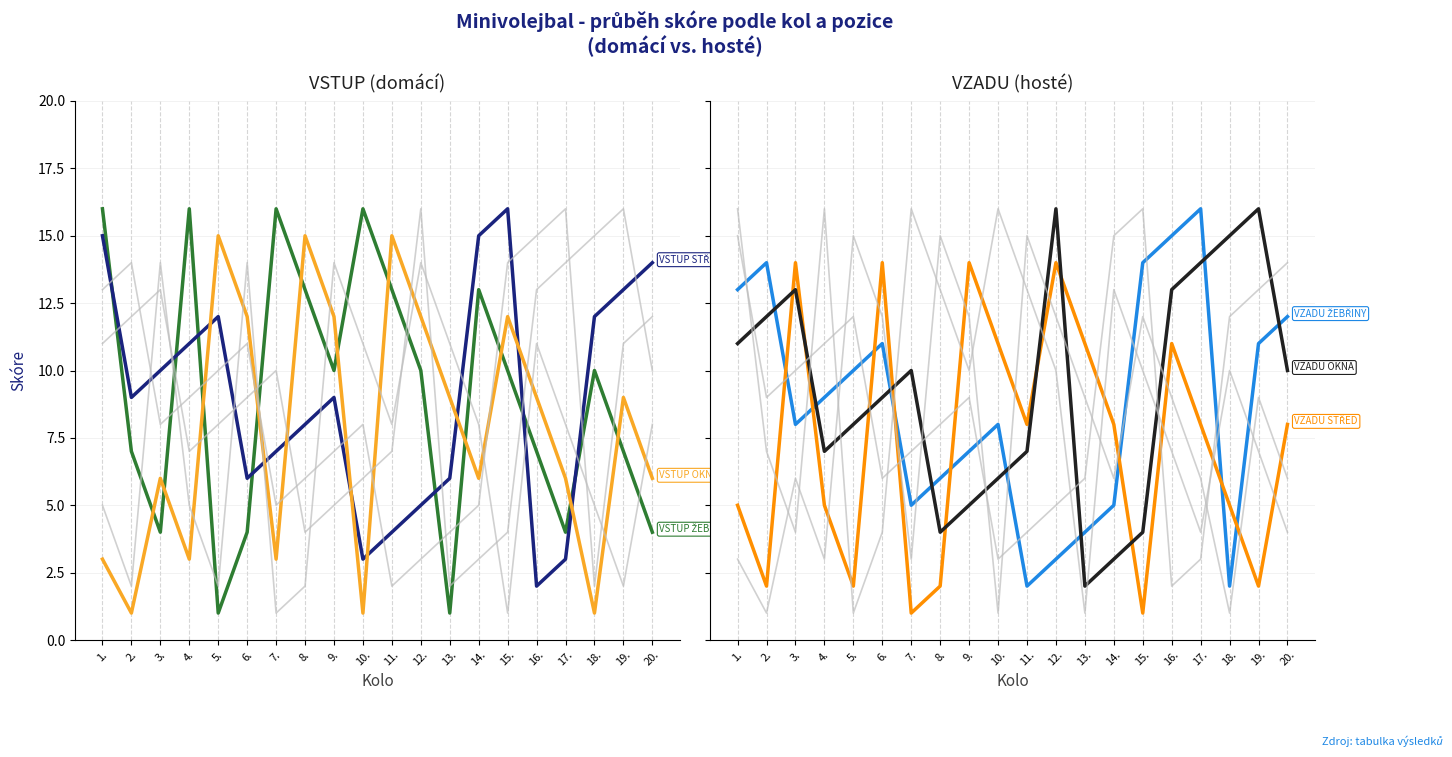

Does the chart have visible grid lines?

Yes